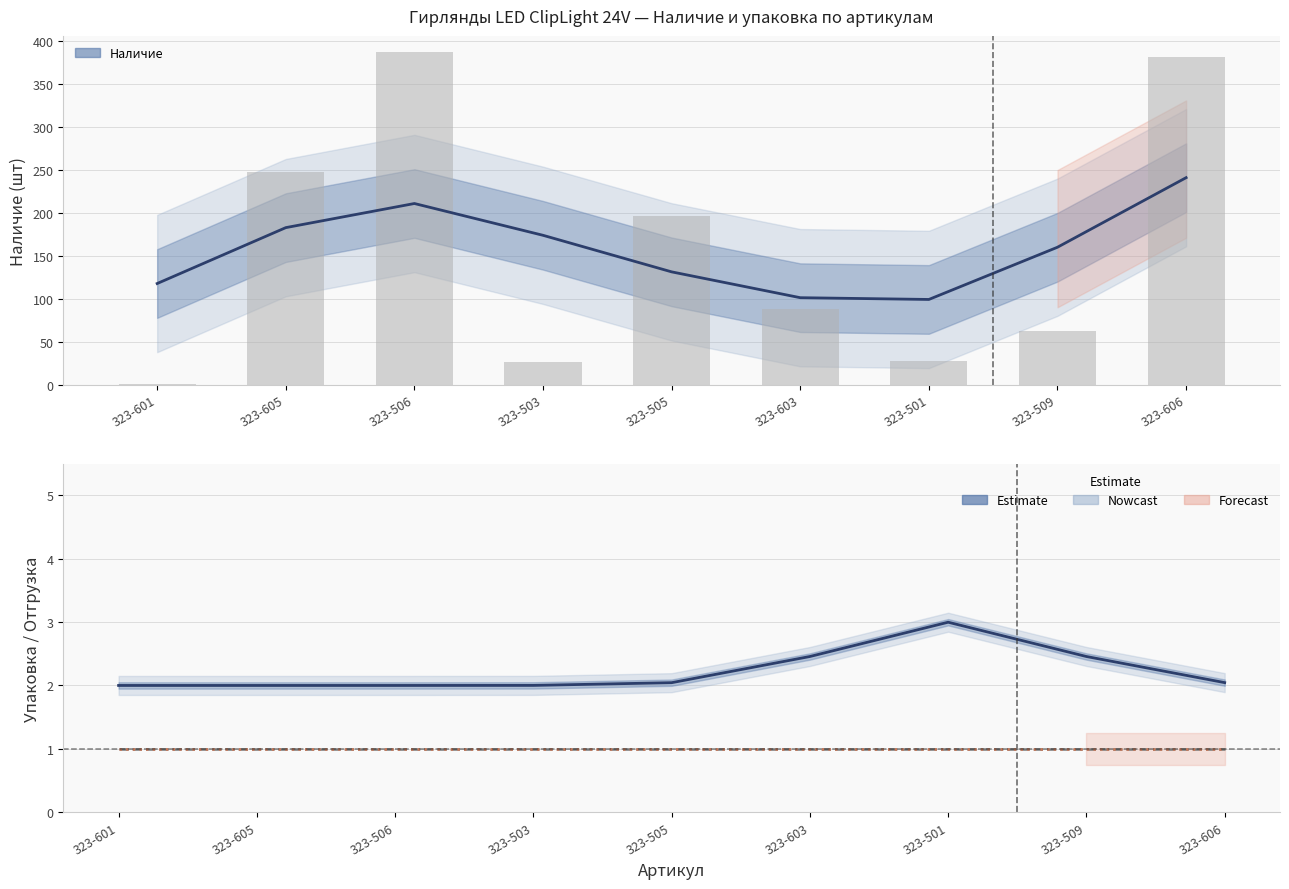

Is it true that Мин отгрузка equals 0.6 at 323-501?

False